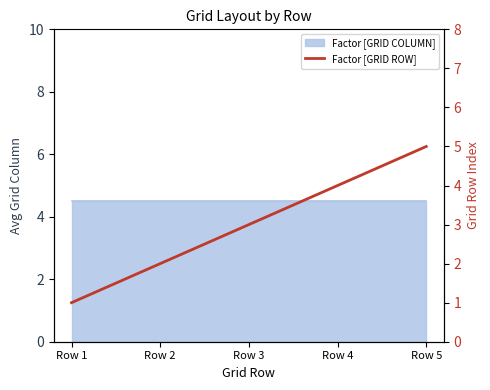

What is the difference between the maximum and minimum values?

4